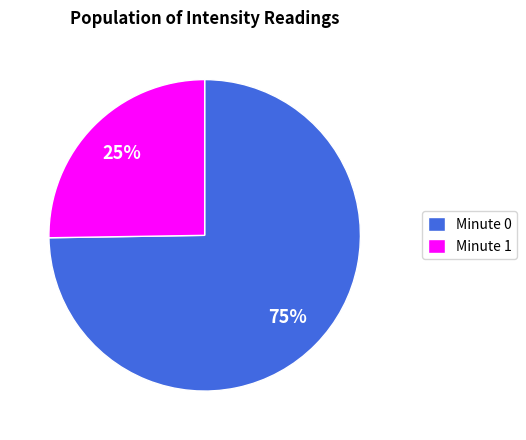

Which category has the biggest portion of the pie?

Minute 0